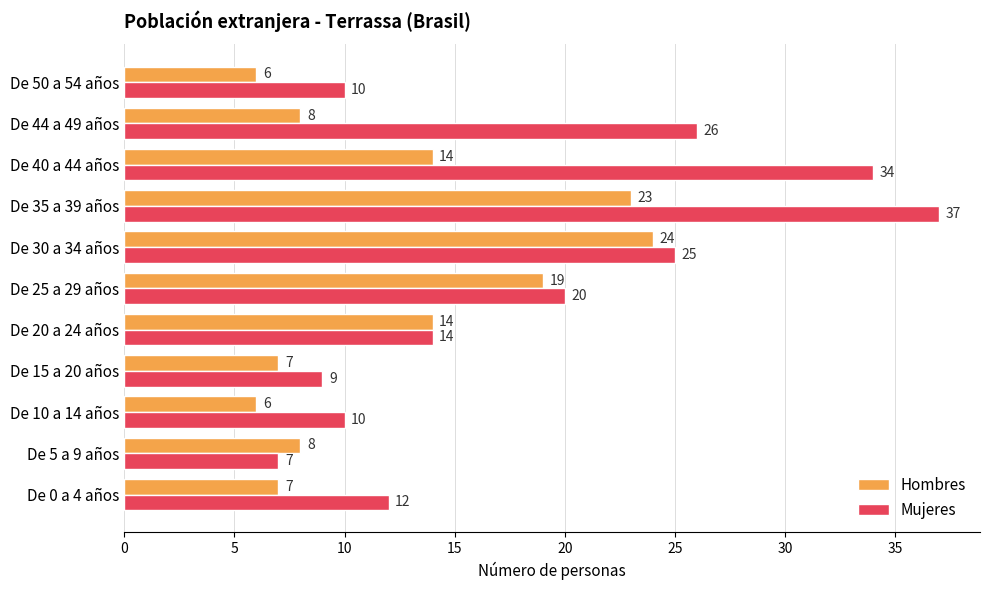

The Hombres series shows 11 at De 35 a 39 años. True or false?

False